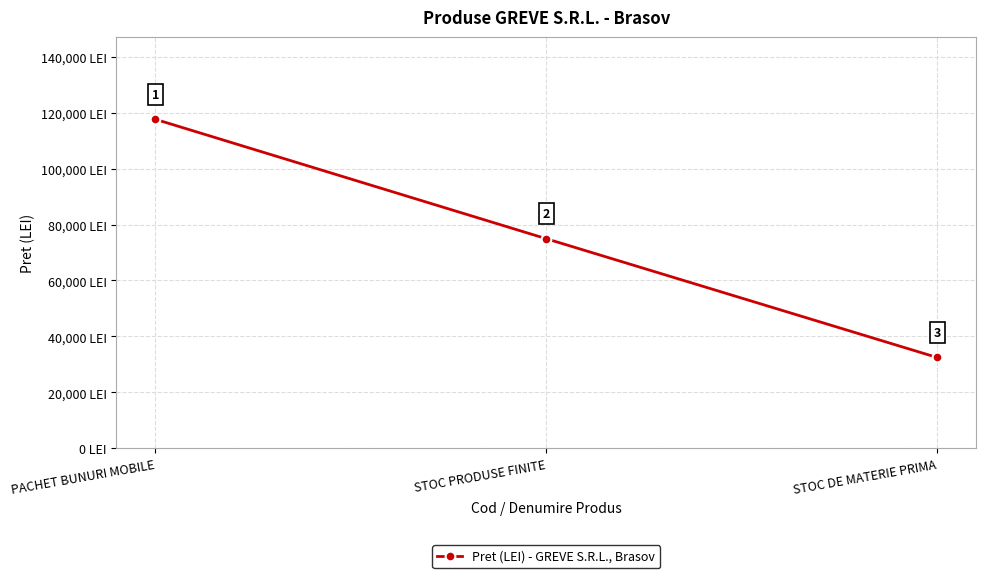

Read the value at PACHET BUNURI MOBILE, to the nearest 50.

117600